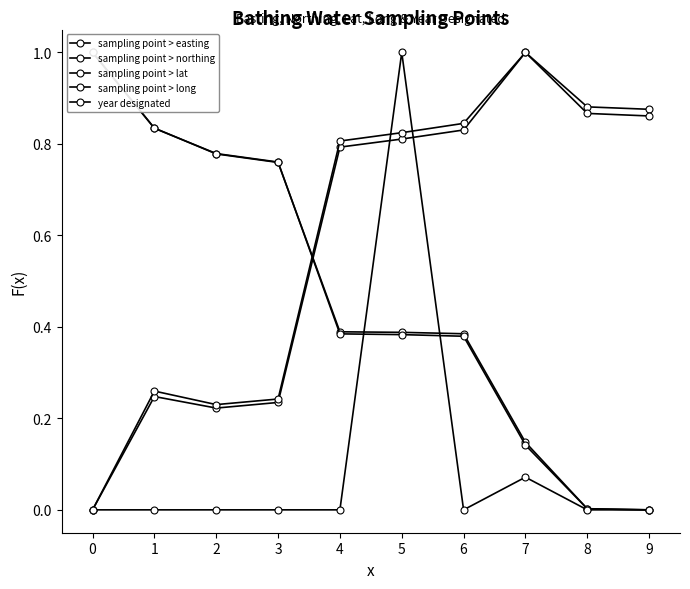

Rank the series by their maximum value, from highest to lowest.

sampling point > easting, sampling point > northing, sampling point > lat, sampling point > long, year designated